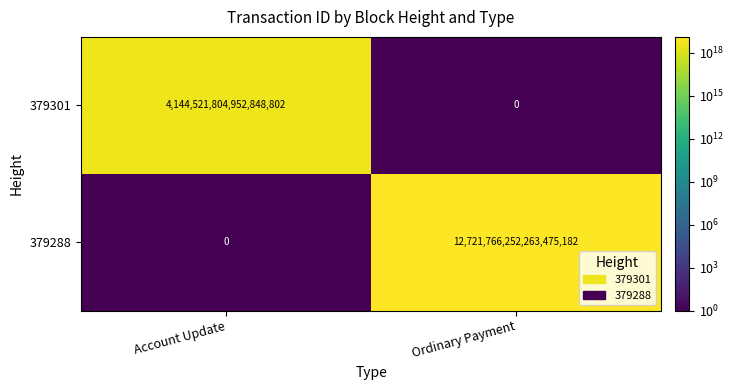

At which category is the sum across all series the highest?

Ordinary Payment